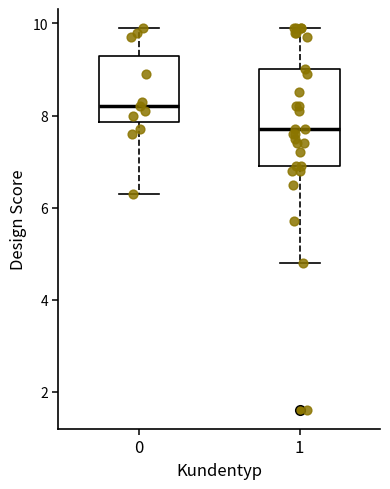

Which box's median line is the lowest?

1